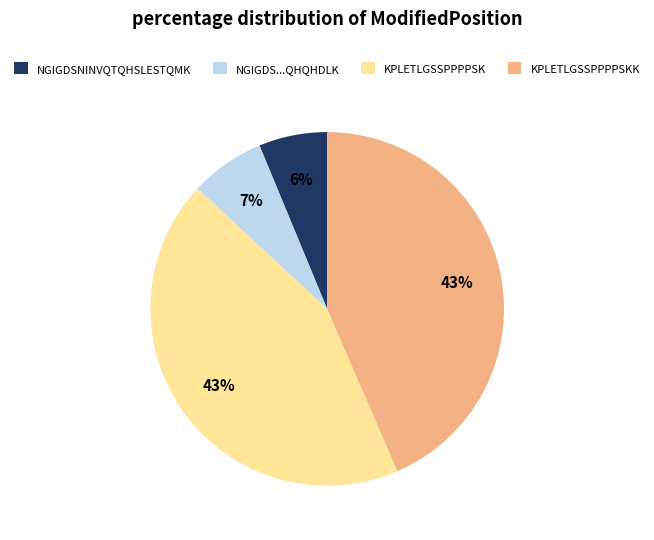

Does KPLETLGSSPPPPSKK account for over 50% of the chart?

No